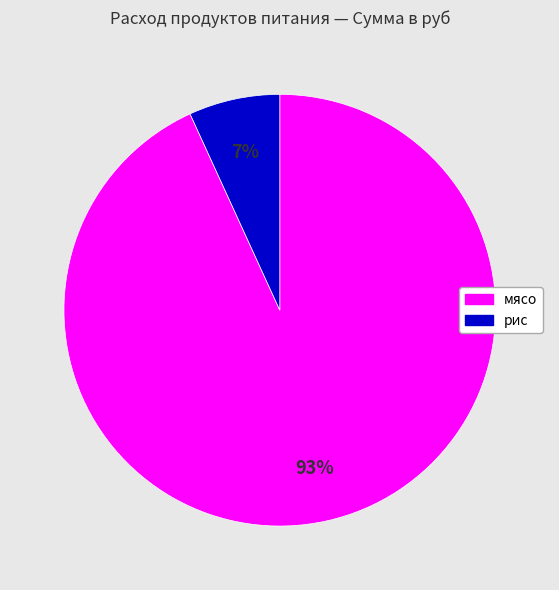

To the nearest percent, what is the difference between the largest and smallest slice percentages?

86%